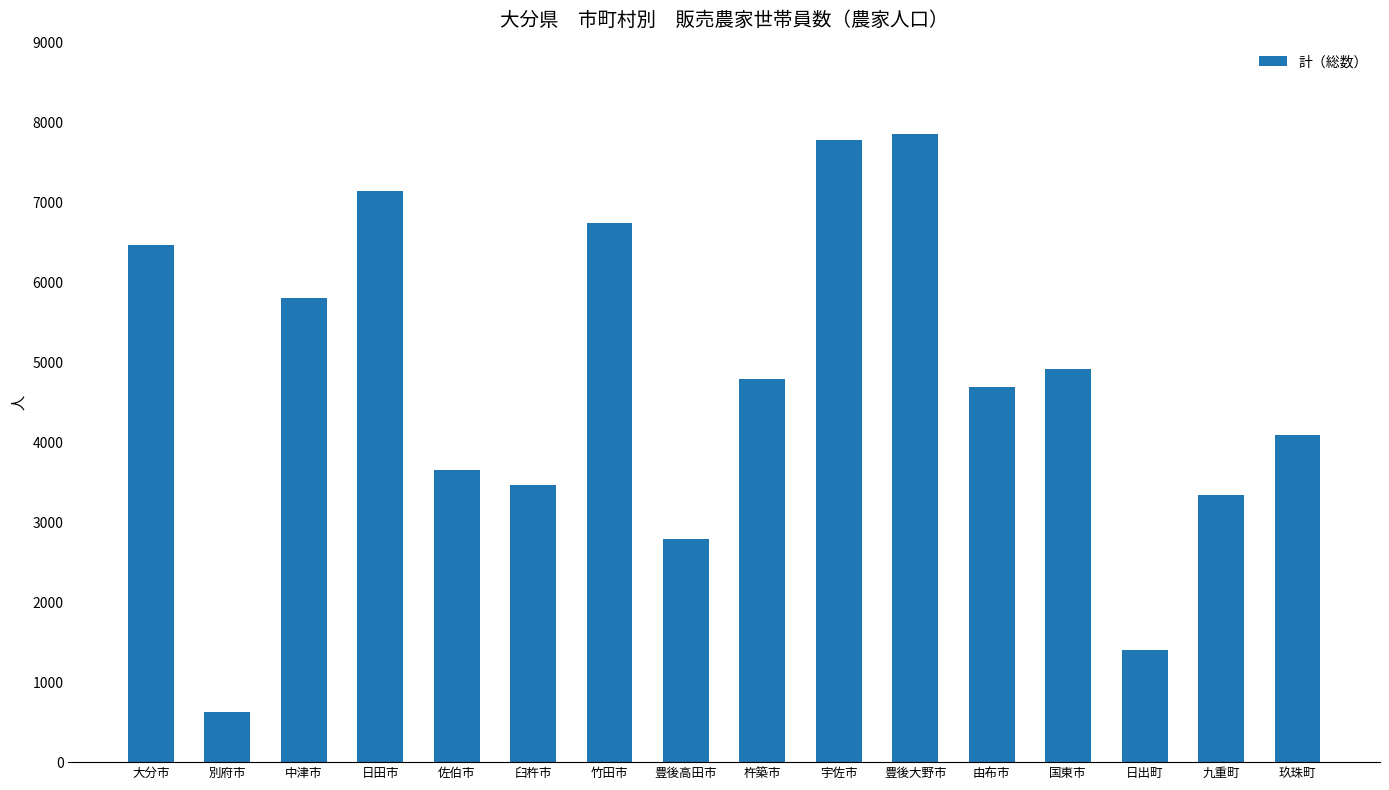

Rank the categories by value from lowest to highest.

別府市, 日出町, 豊後高田市, 九重町, 臼杵市, 佐伯市, 玖珠町, 由布市, 杵築市, 国東市, 中津市, 大分市, 竹田市, 日田市, 宇佐市, 豊後大野市